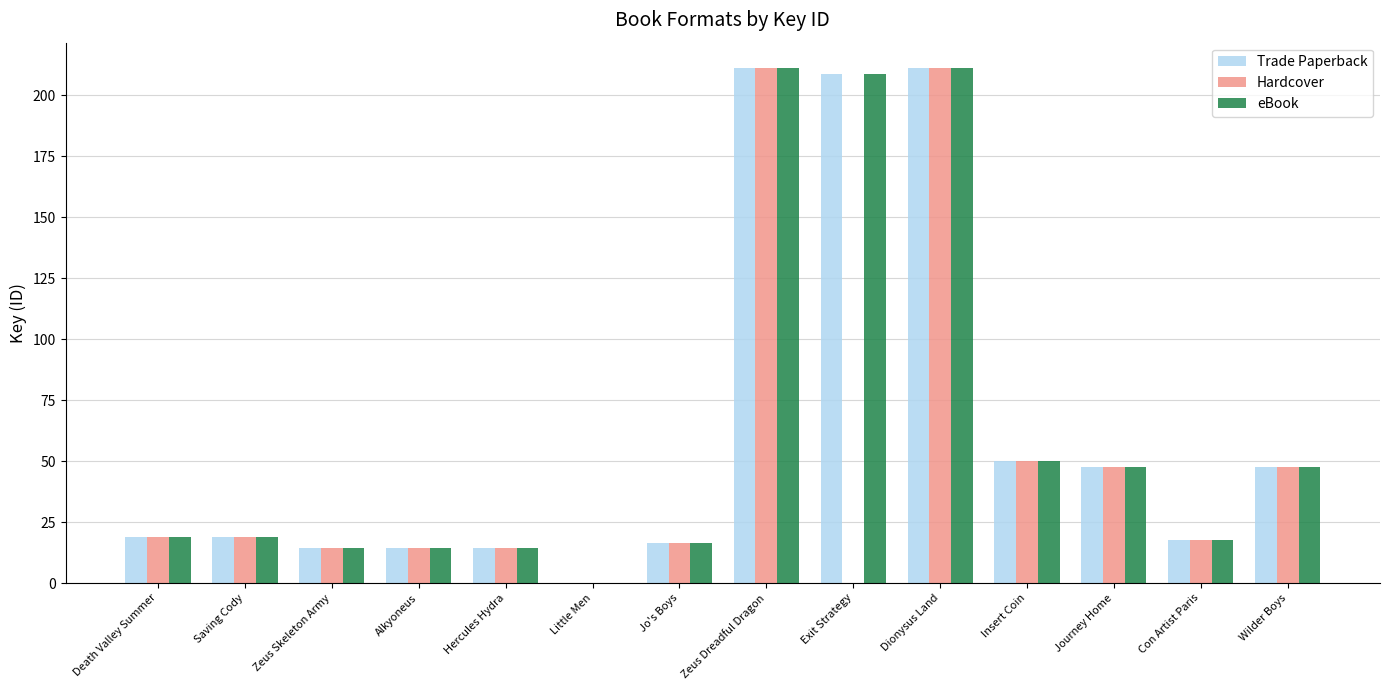

Are the bars grouped side by side (vs. stacked)?

Yes